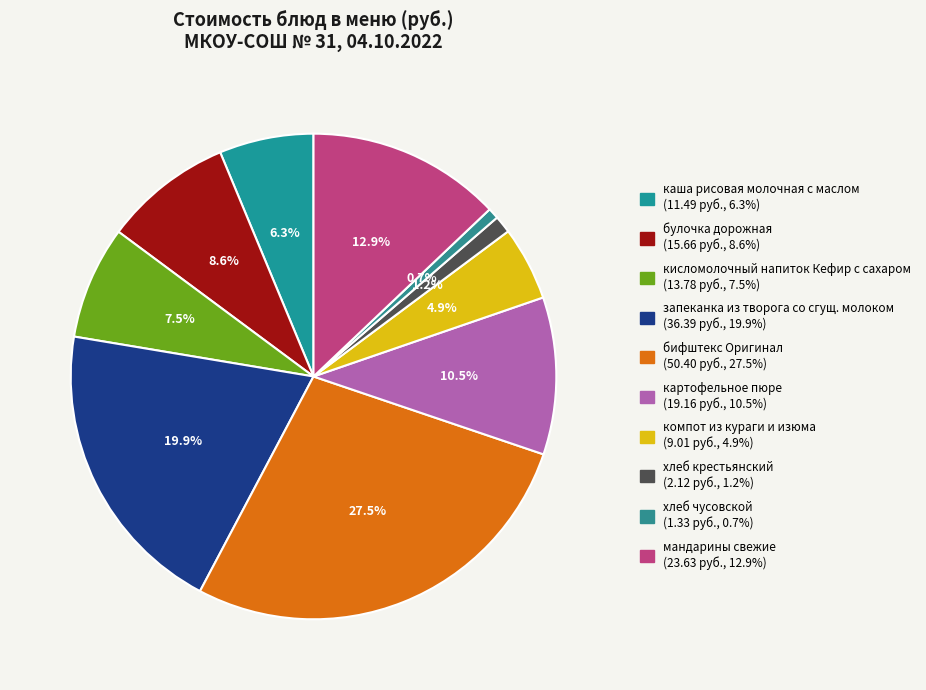

What is the total percentage of булочка дорожная and каша рисовая молочная с маслом?

14.8%